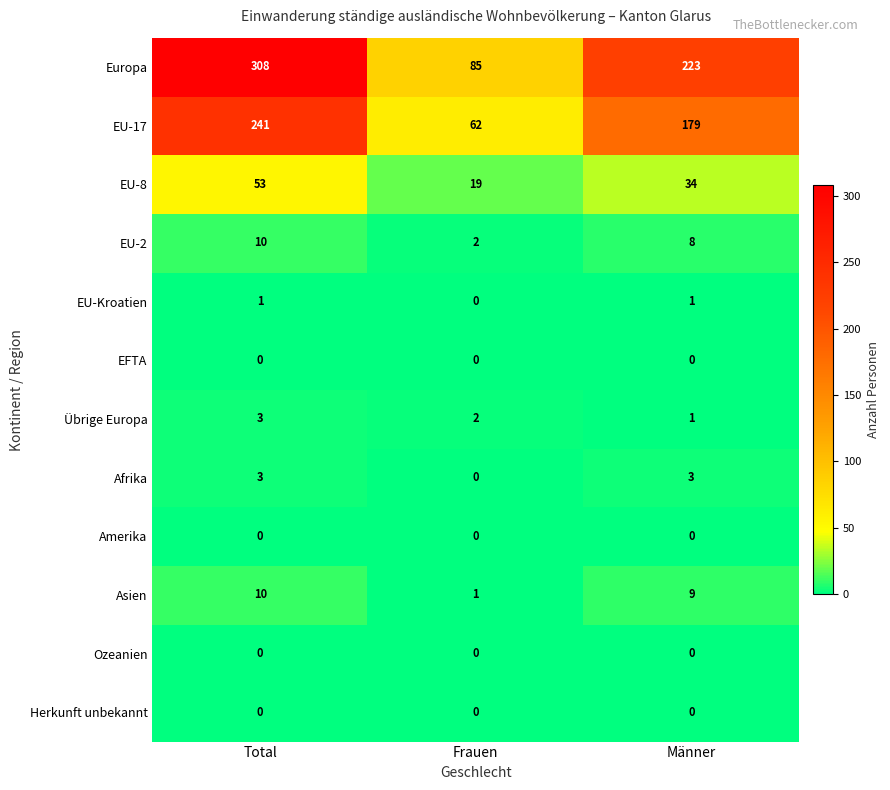

What is the total value across all series at Total?

629